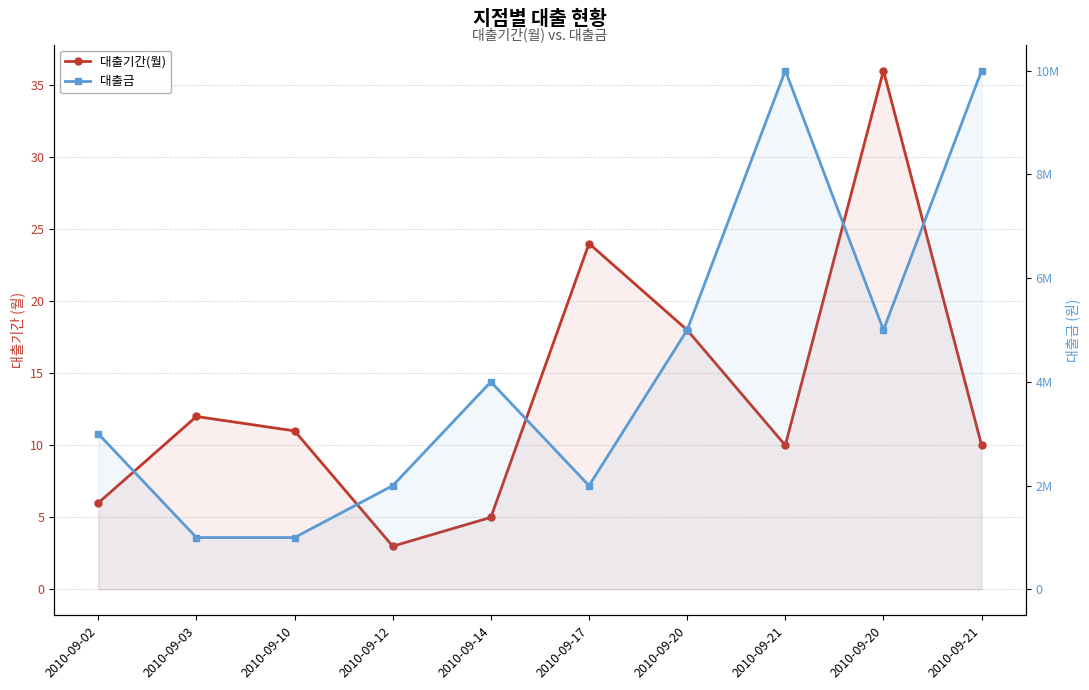

What is the label of the 3rd point from the right?

2010-09-21